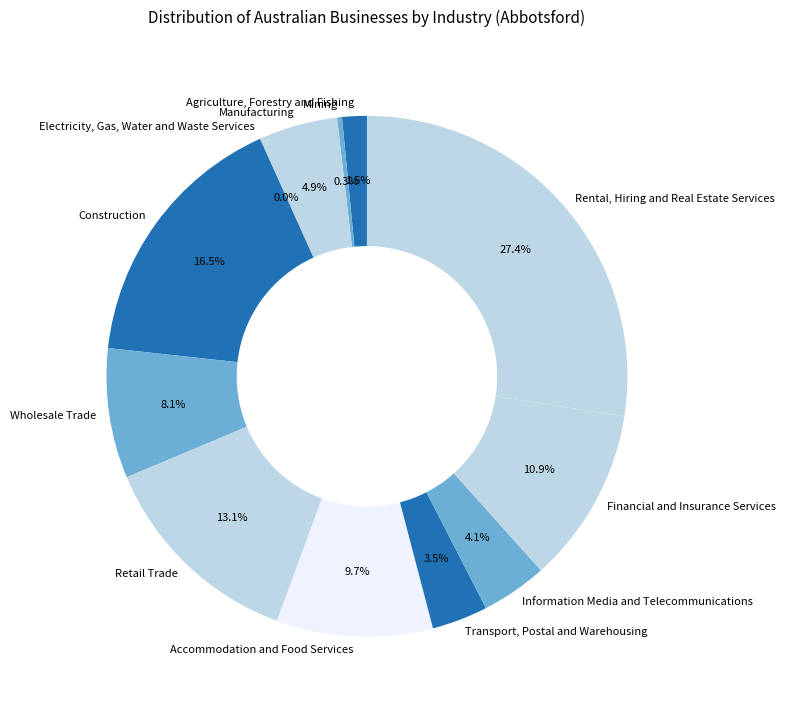

Does Transport, Postal and Warehousing account for over 50% of the chart?

No